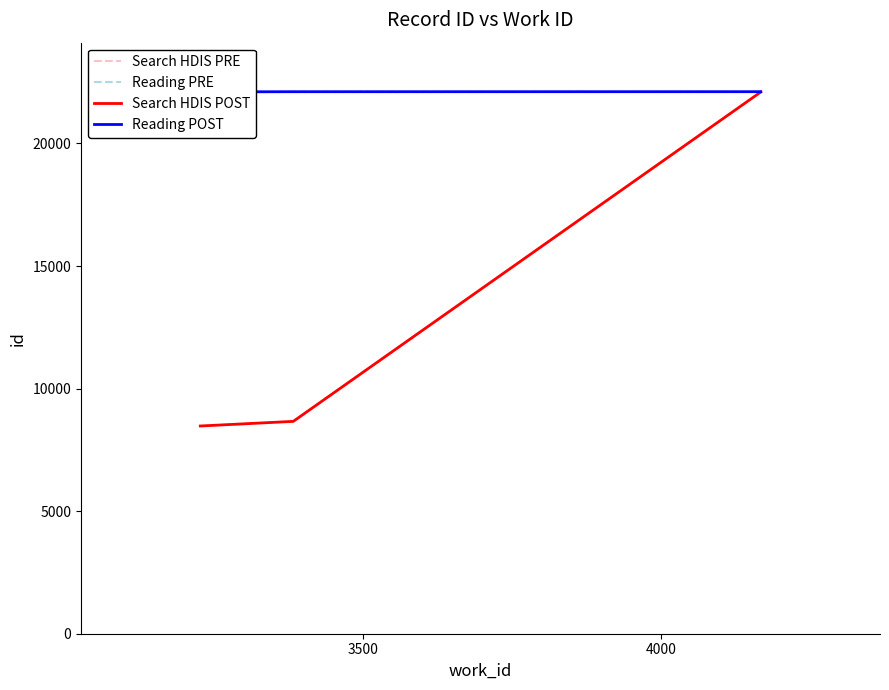

What is the minimum value shown in the chart?

8474